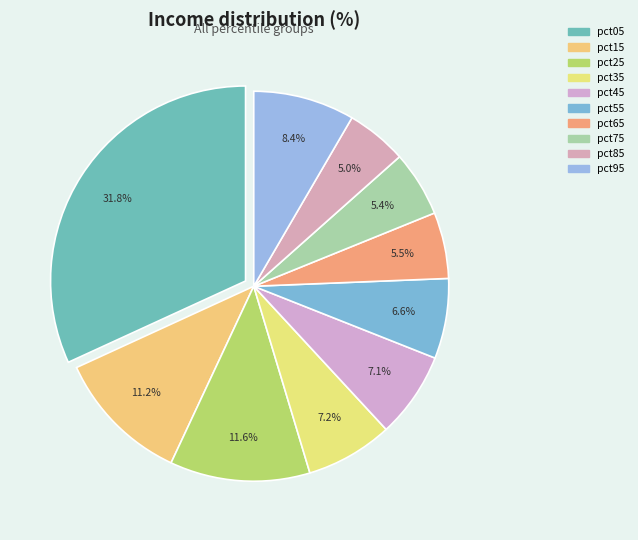

Which slice is the smallest?

pct85